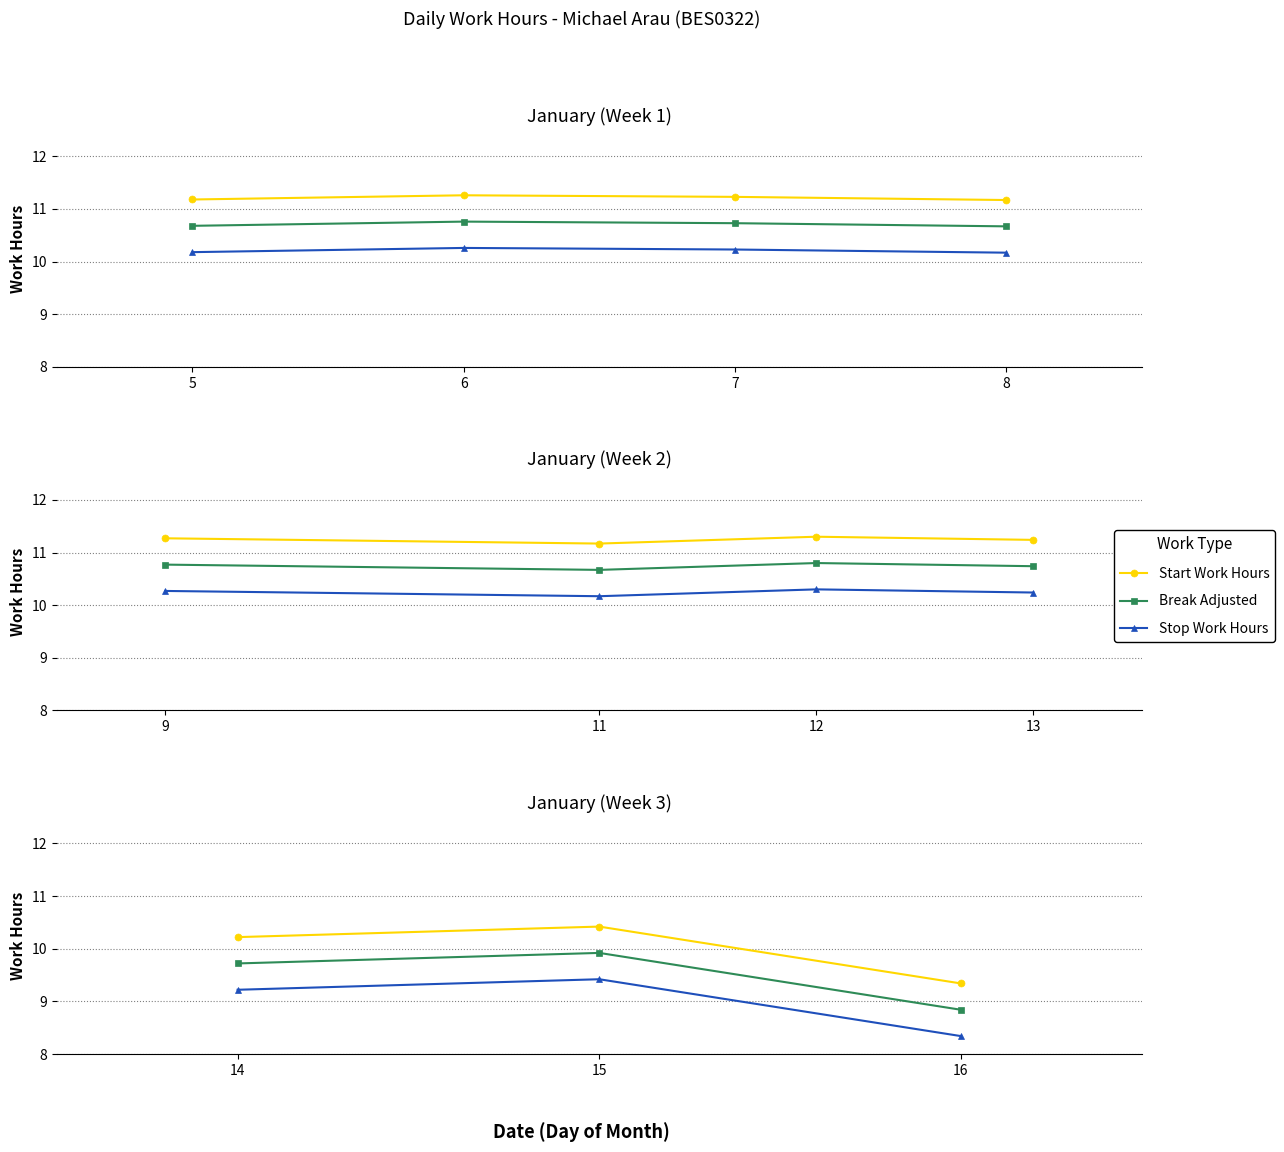

Rank the series by their maximum value, from highest to lowest.

Start Work Hours, Break Adjusted, Stop Work Hours